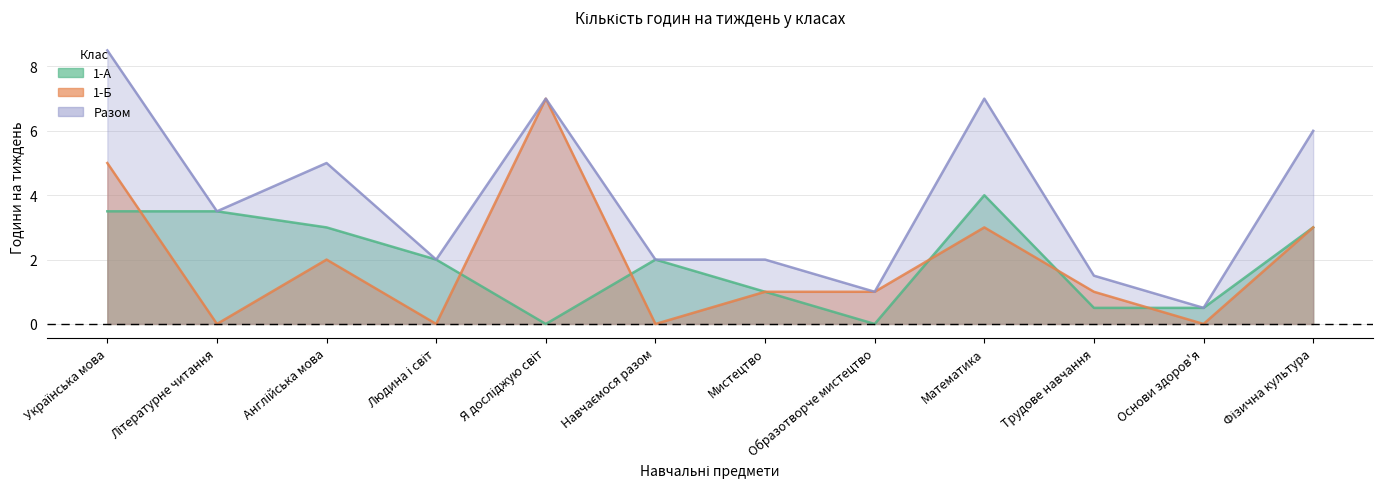

Which series has the largest total across all categories?

Разом